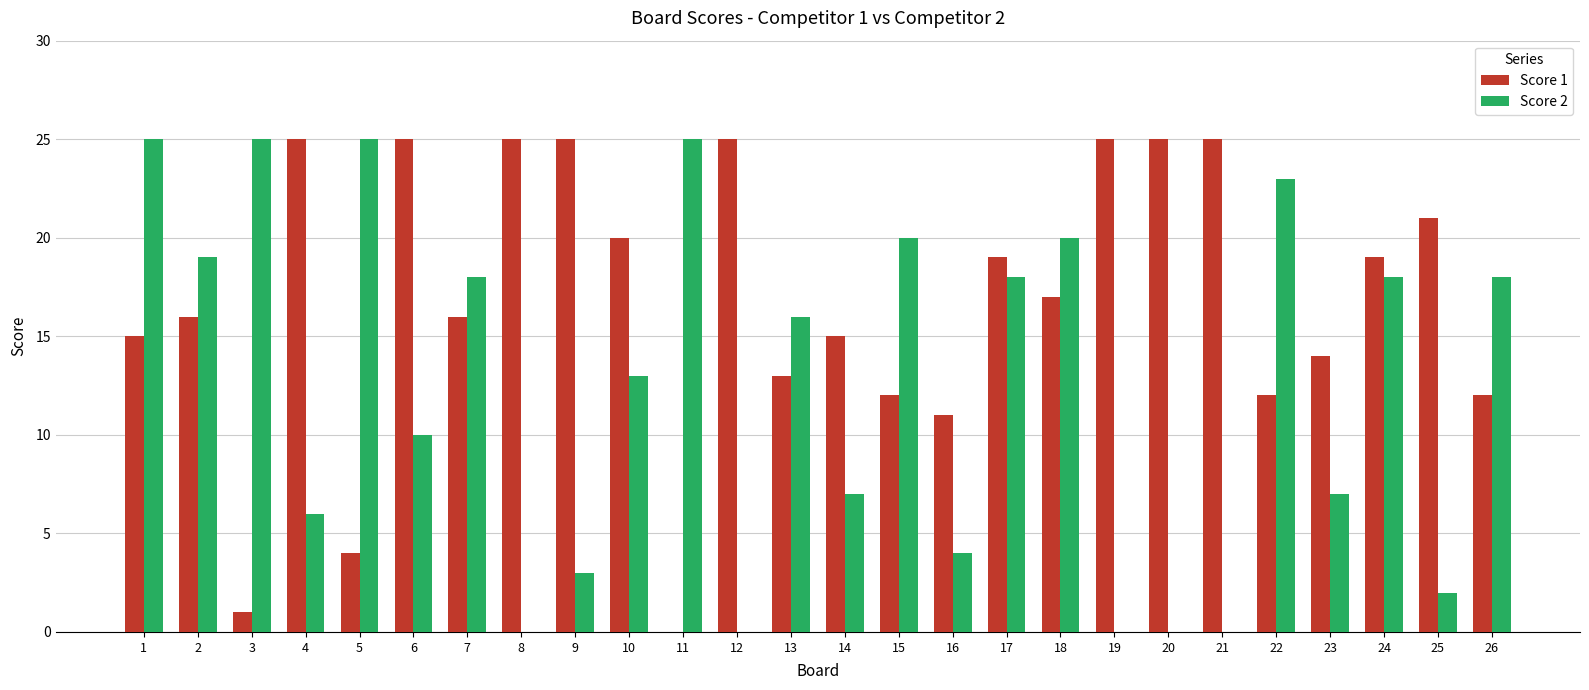

Which series changed the most between 5 and 6?

Score 1